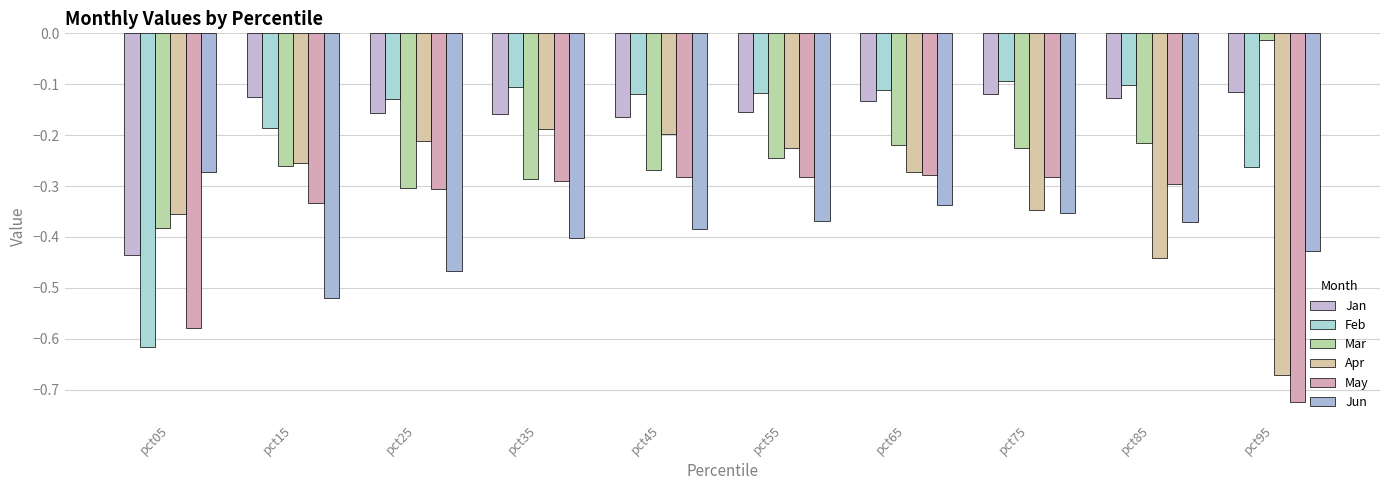

What is the value of the Apr bar at the 3rd from the left?

-0.2